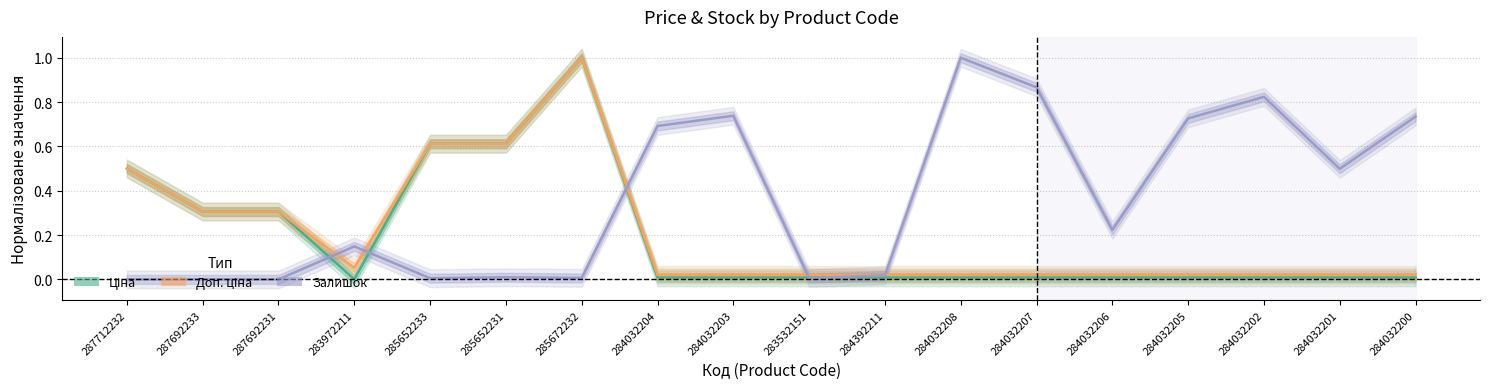

True or false: Ціна and Доп. ціна cross at least once.

False